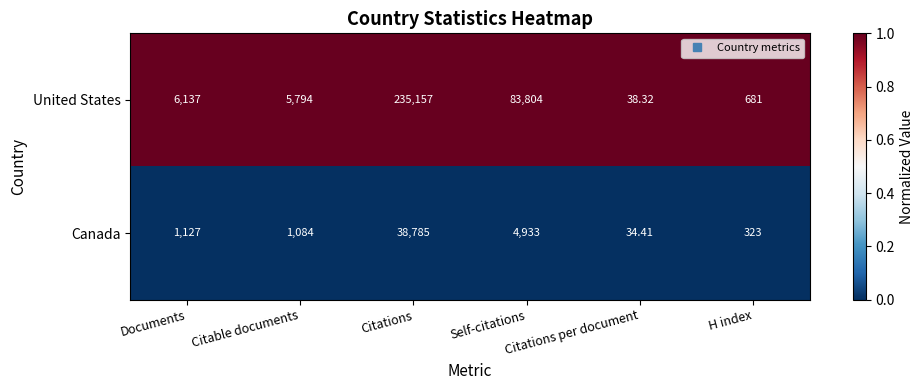

Between Self-citations and Citations per document, which series saw the biggest shift?

United States